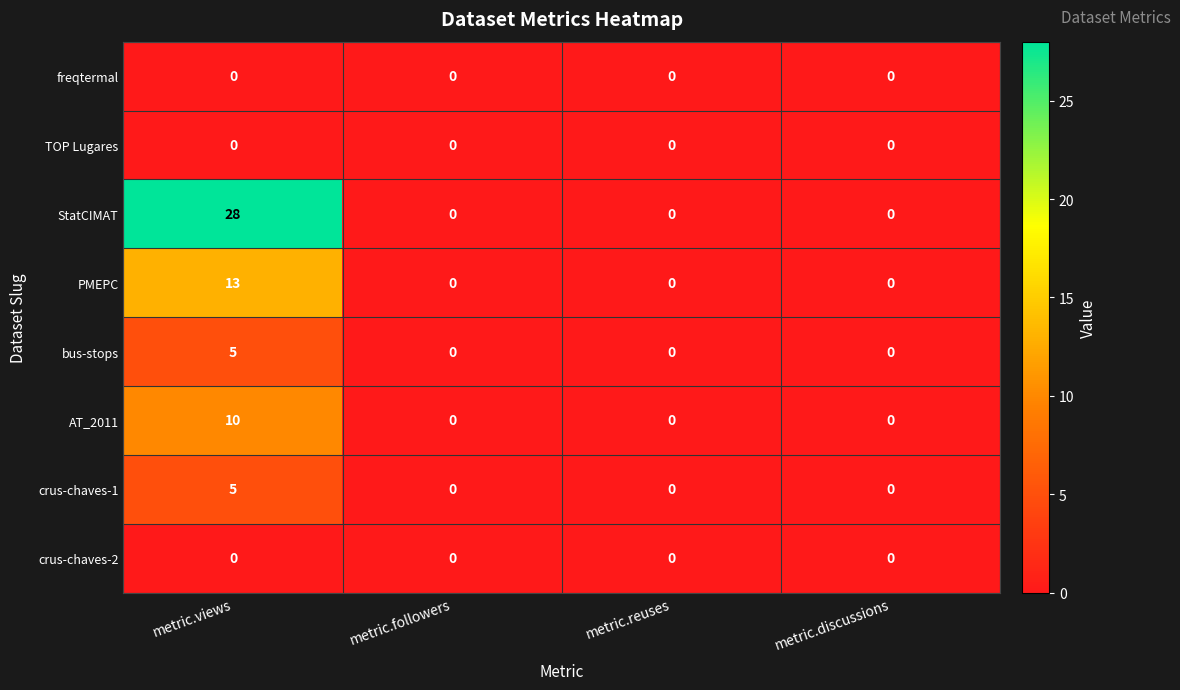

At how many categories does at least one series exceed 9?

1